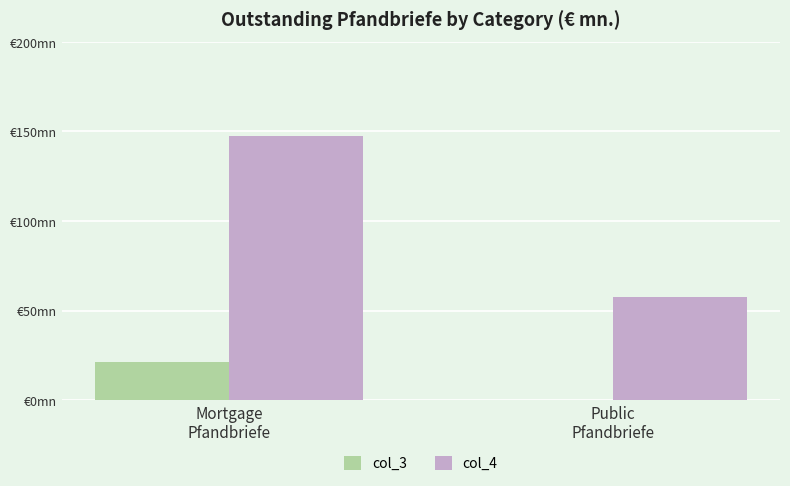

What are all the series names shown in the legend?

col_3, col_4